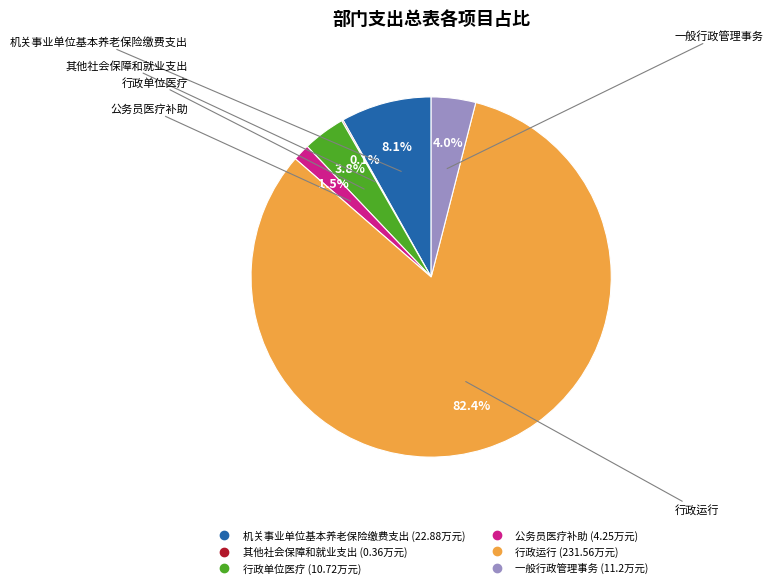

Which category has the biggest portion of the pie?

行政运行